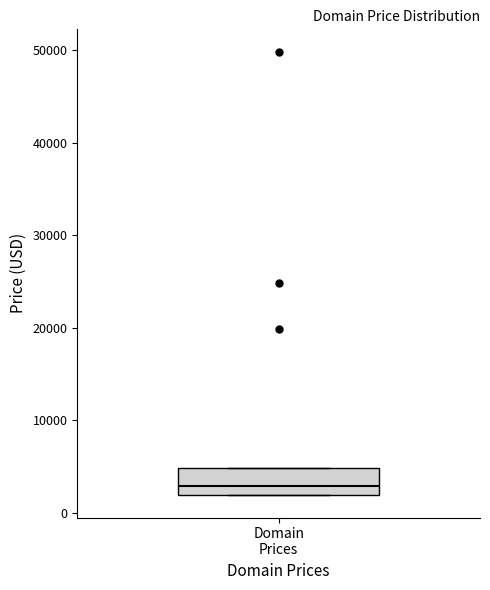

Transcribe this box plot: give where the median line is, the range the box spans, and where the two whiskers end, as read against the y-axis. The values are not printed on the chart, so give them approximately, as read against the axis.

median 3000, box 2000 to 5000, whiskers 2000 to 5000